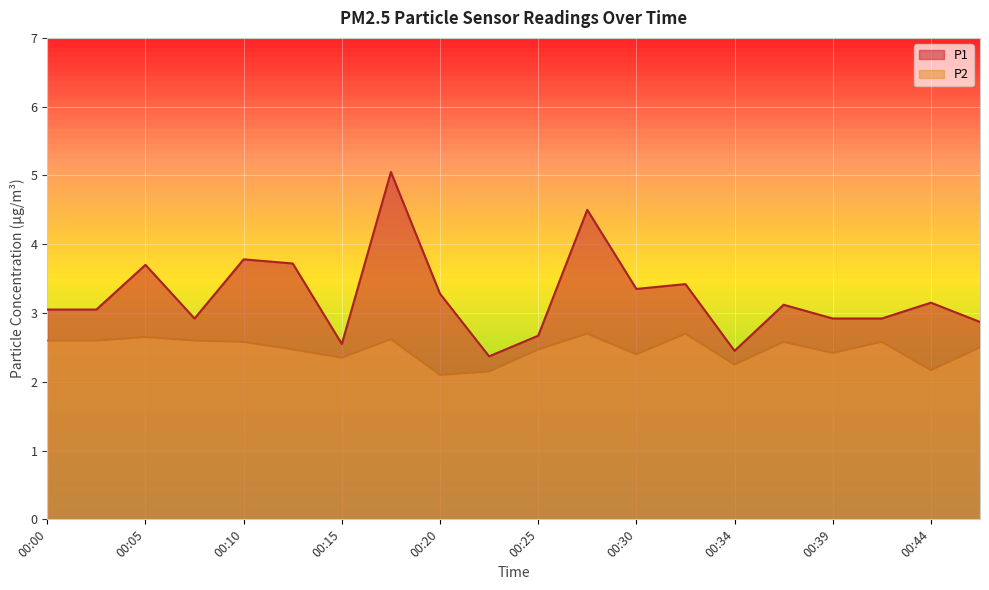

What is the difference between the second highest and minimum values in the P1 series?

2.1